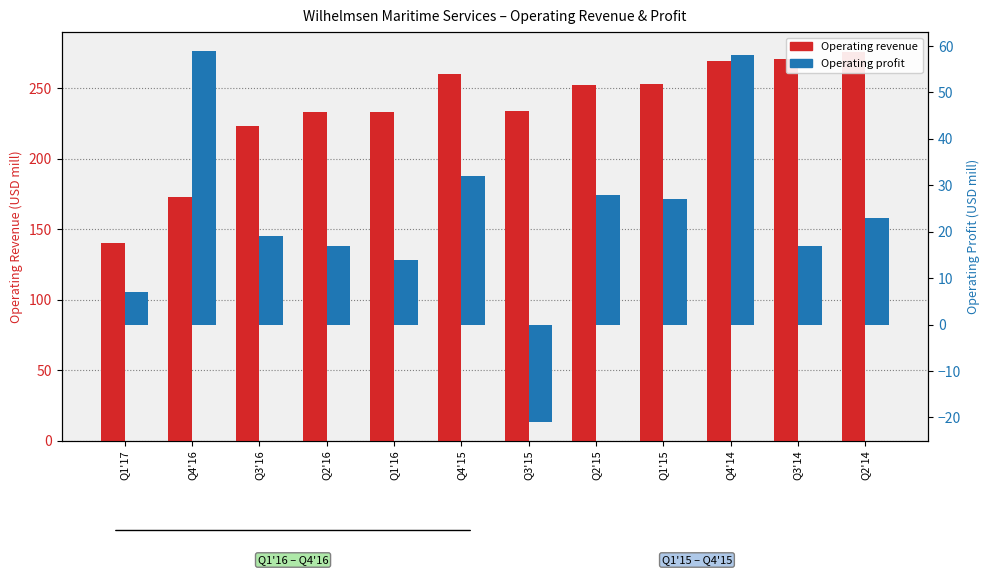

What is the highest value of the Operating profit series?

59